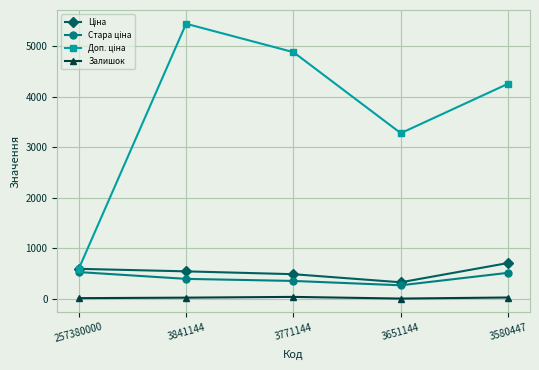

At which category does the chart reach its peak across all series?

3841144